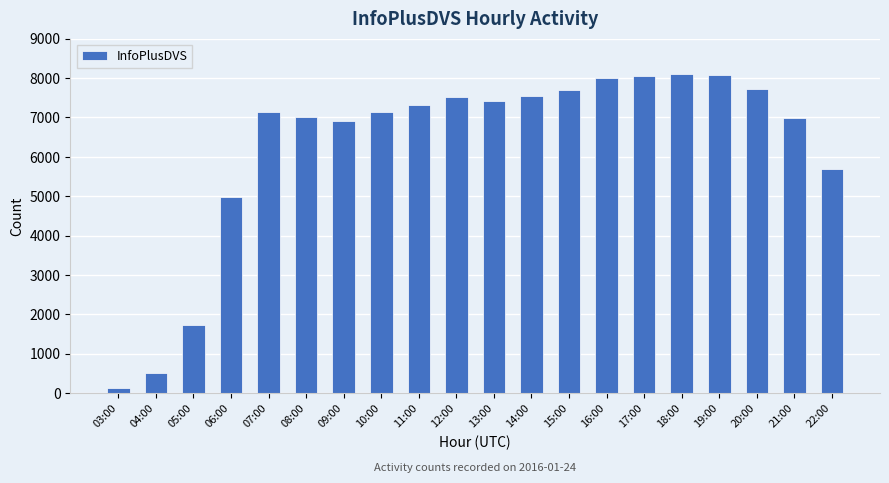

What is the minimum value shown in the chart?

116